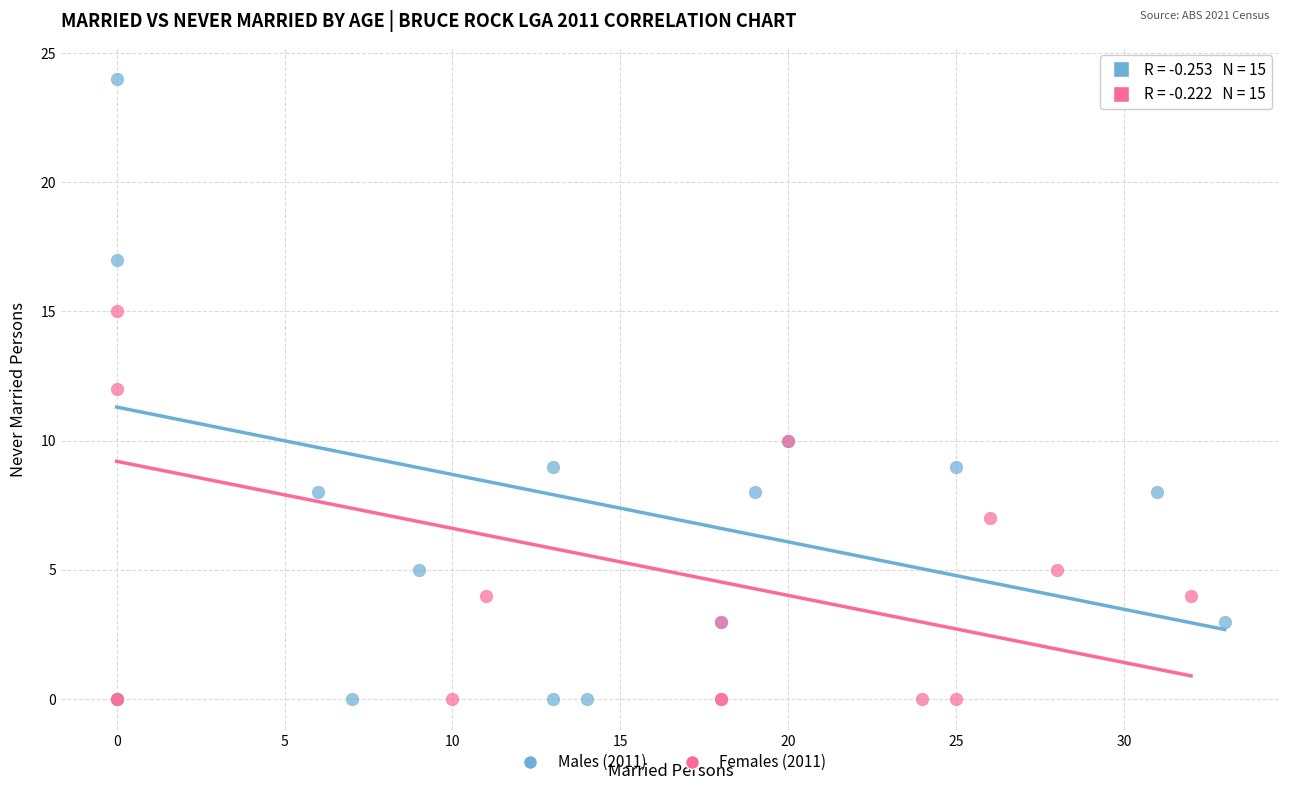

Which series has the largest Y range (max minus min)?

Males (2011)